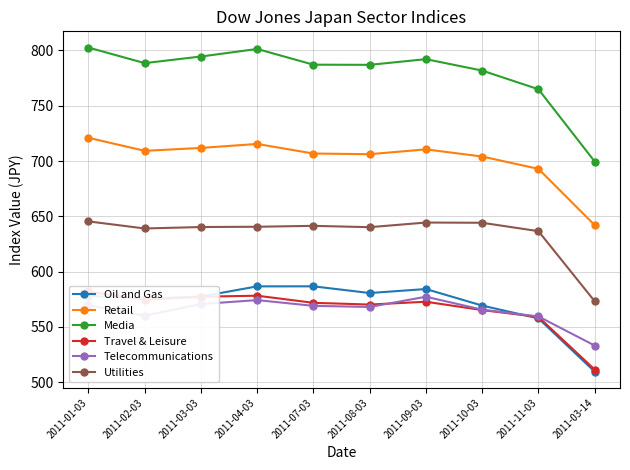

Does the chart have visible grid lines?

Yes